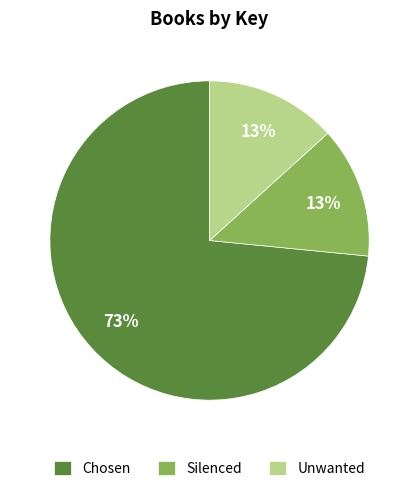

How many segments does this pie chart have?

3